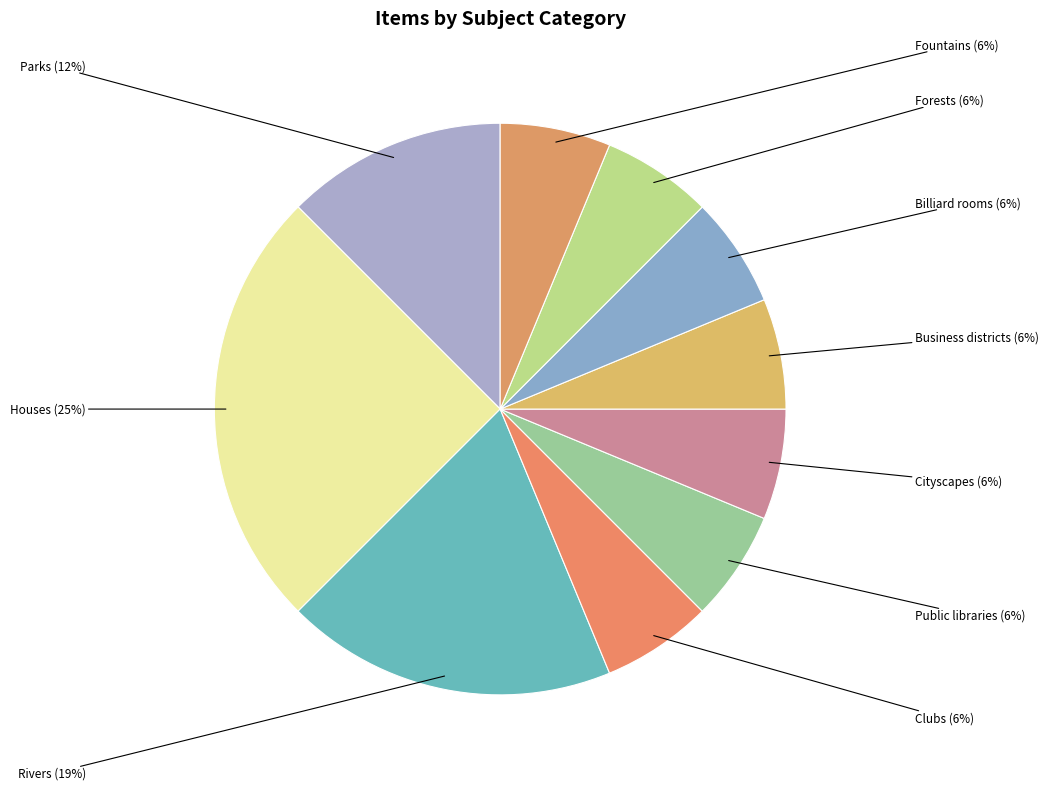

Which category has the smallest portion of the pie?

Clubs